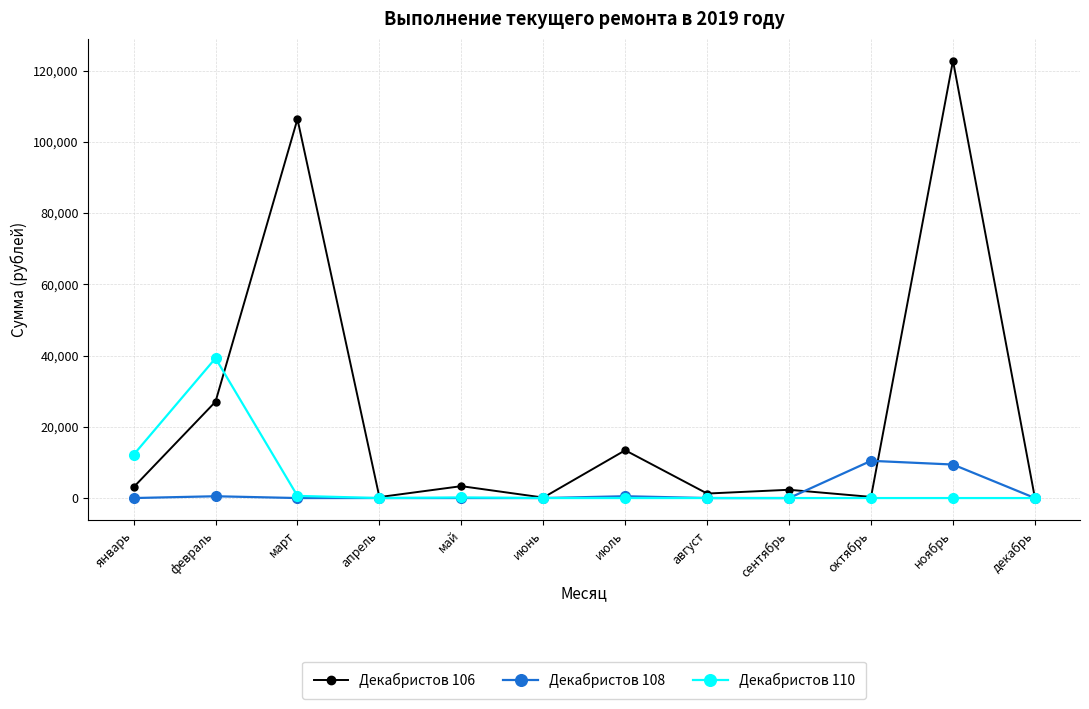

What are all the series names shown in the legend?

Декабристов 106, Декабристов 108, Декабристов 110